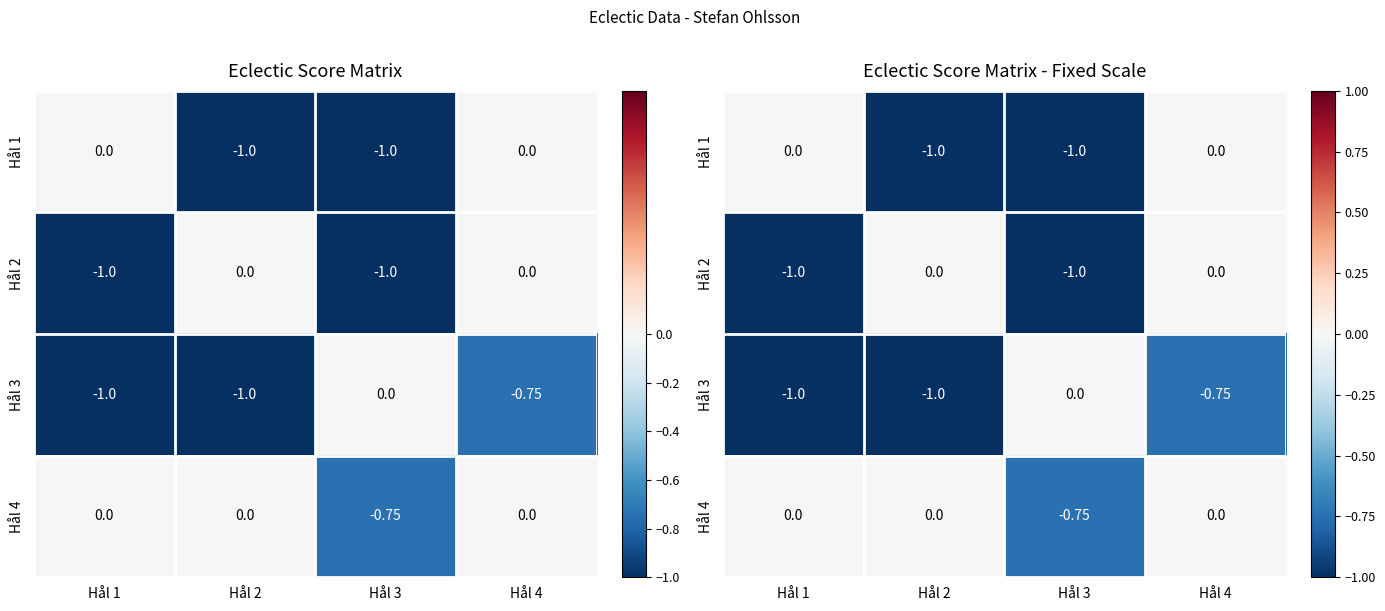

List the labels in order of Hål 3 value, smallest first.

Hål 1, Hål 2, Hål 4, Hål 3